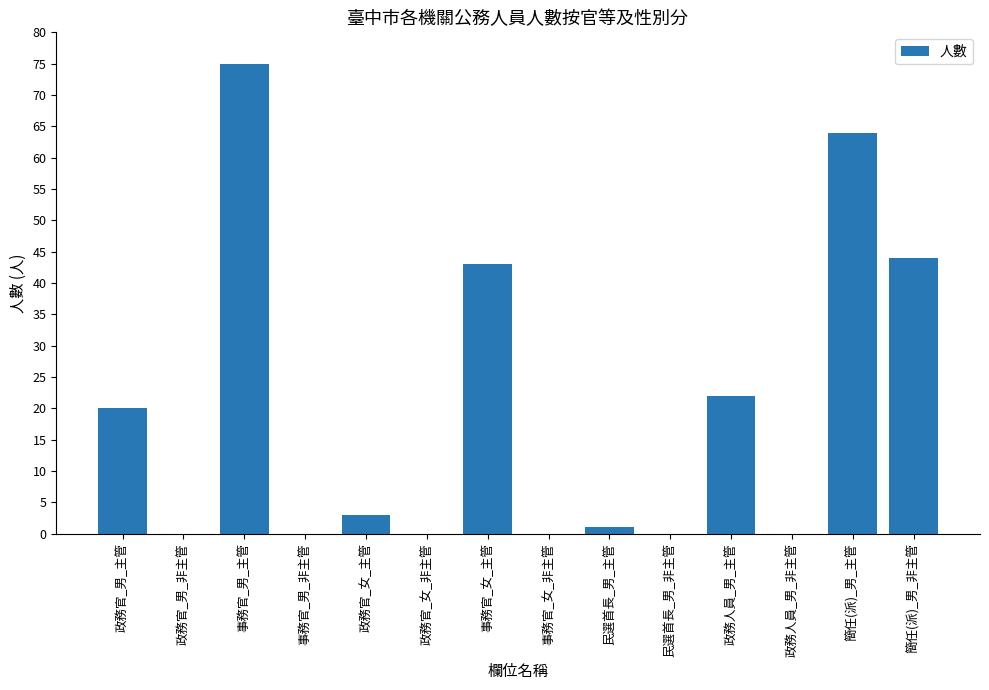

Which category has the highest value across all series?

事務官_男_主管